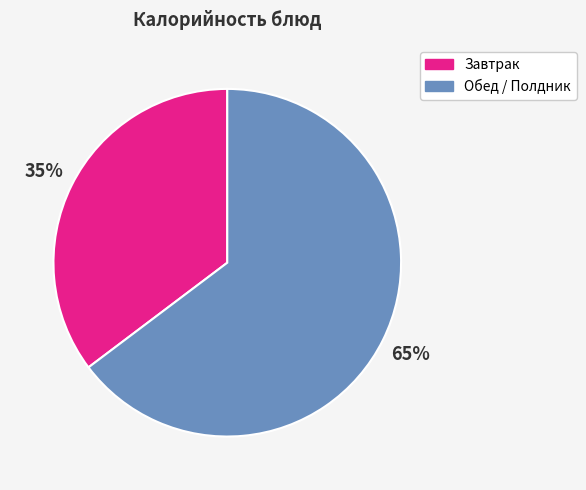

How many slices are in this pie chart?

2